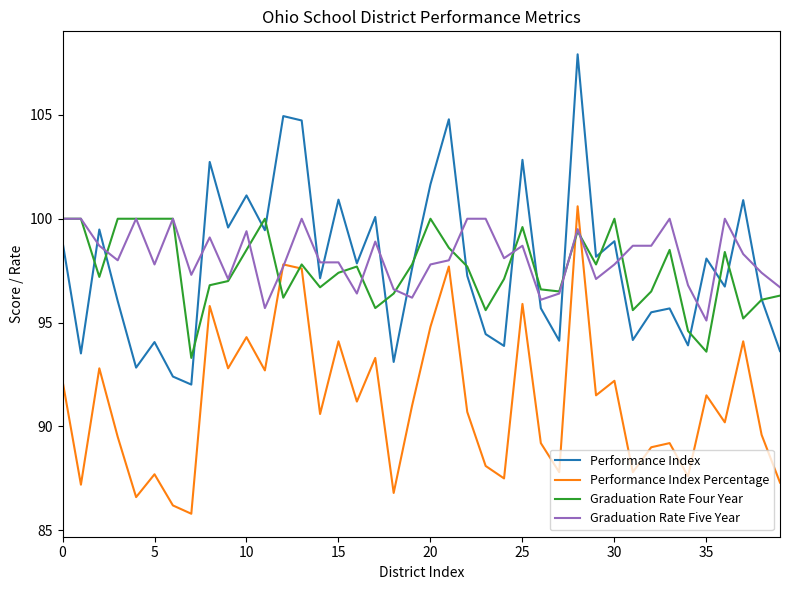

Which series has the widest spread of values?

Performance Index